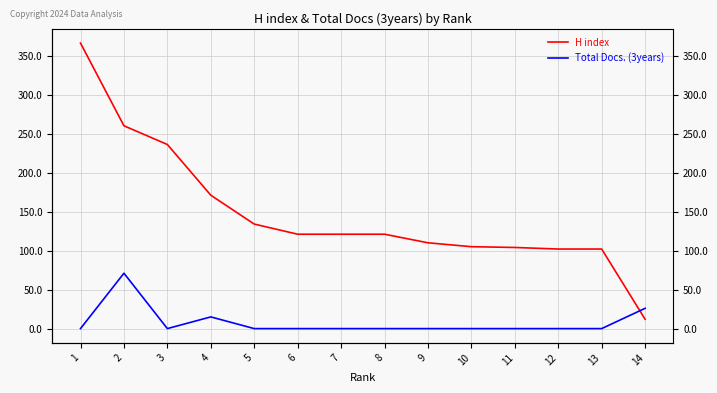

What are all the series names shown in the legend?

H index, Total Docs. (3years)